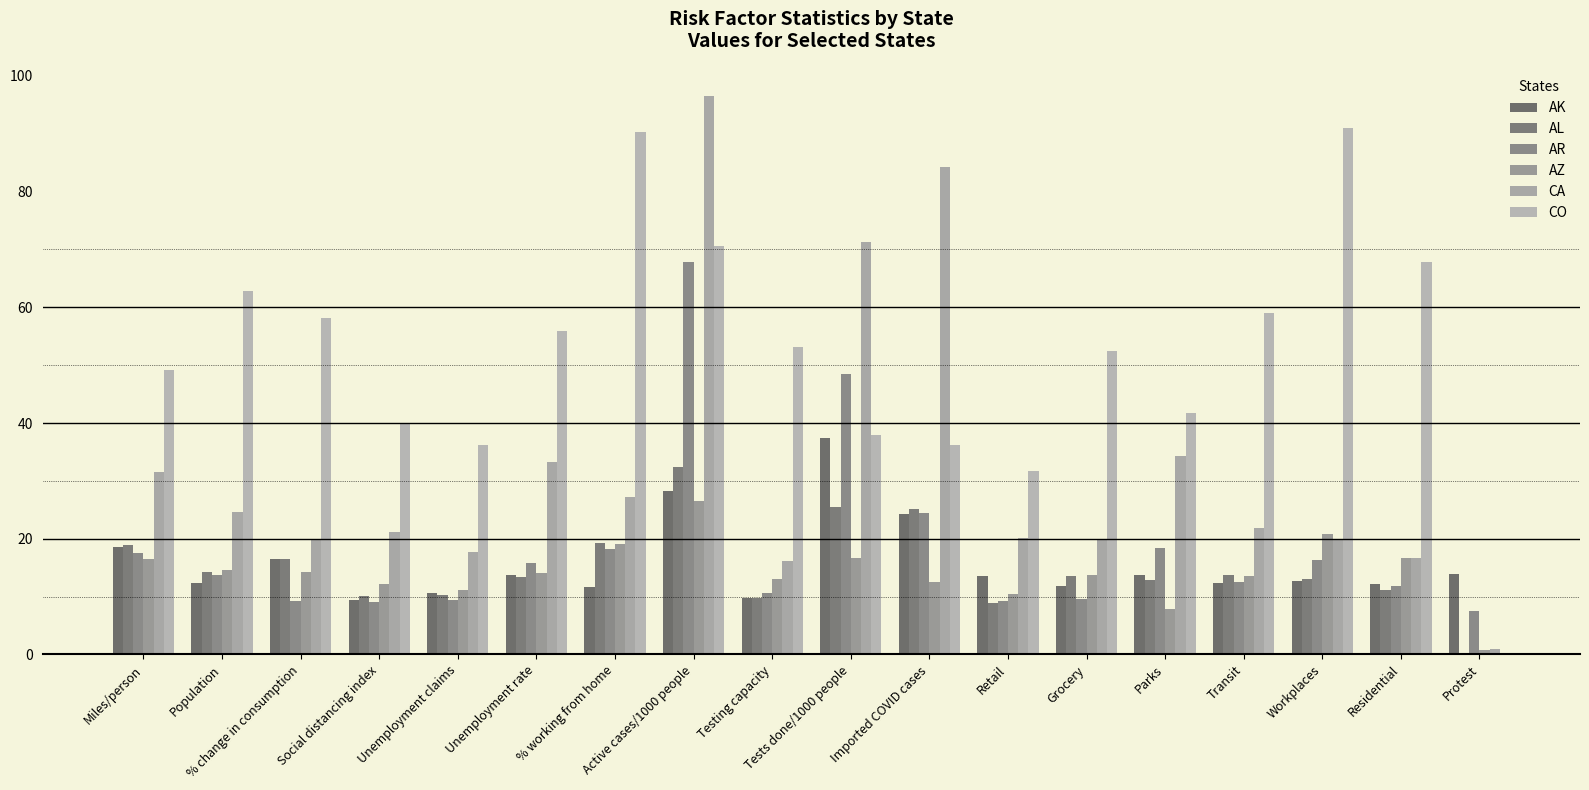

What is the average value of the AZ series?

14.1